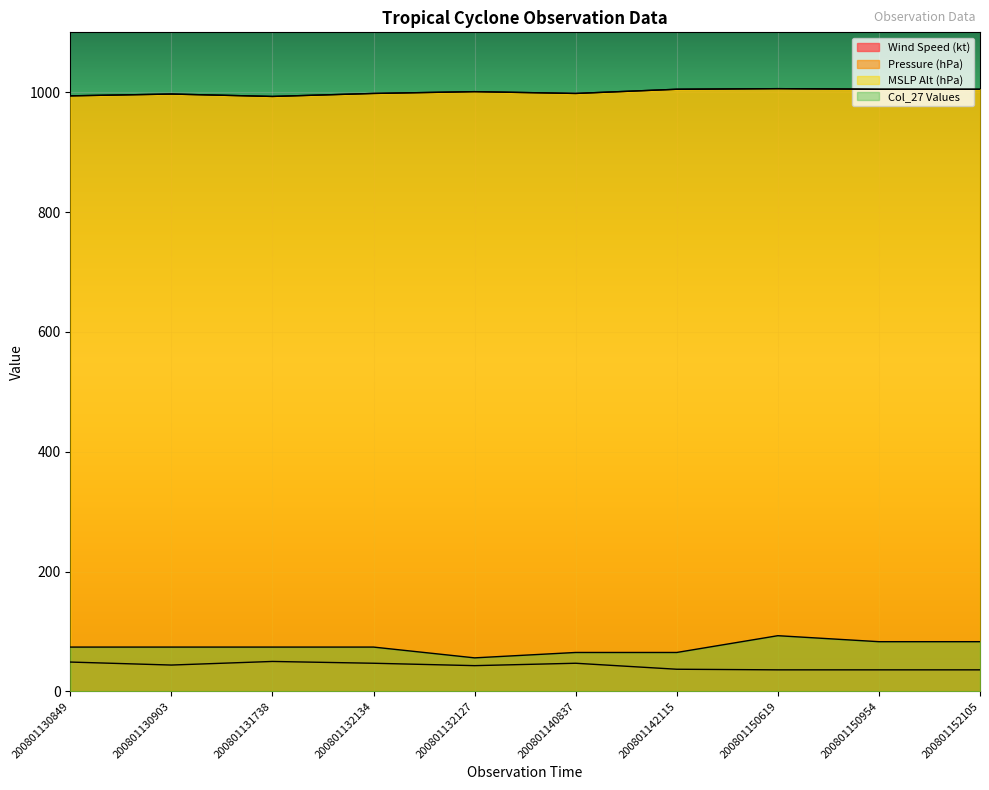

List the labels in order of Col_27 Values value, smallest first.

200801132127, 200801140837, 200801142115, 200801130849, 200801130903, 200801131738, 200801132134, 200801150954, 200801152105, 200801150619